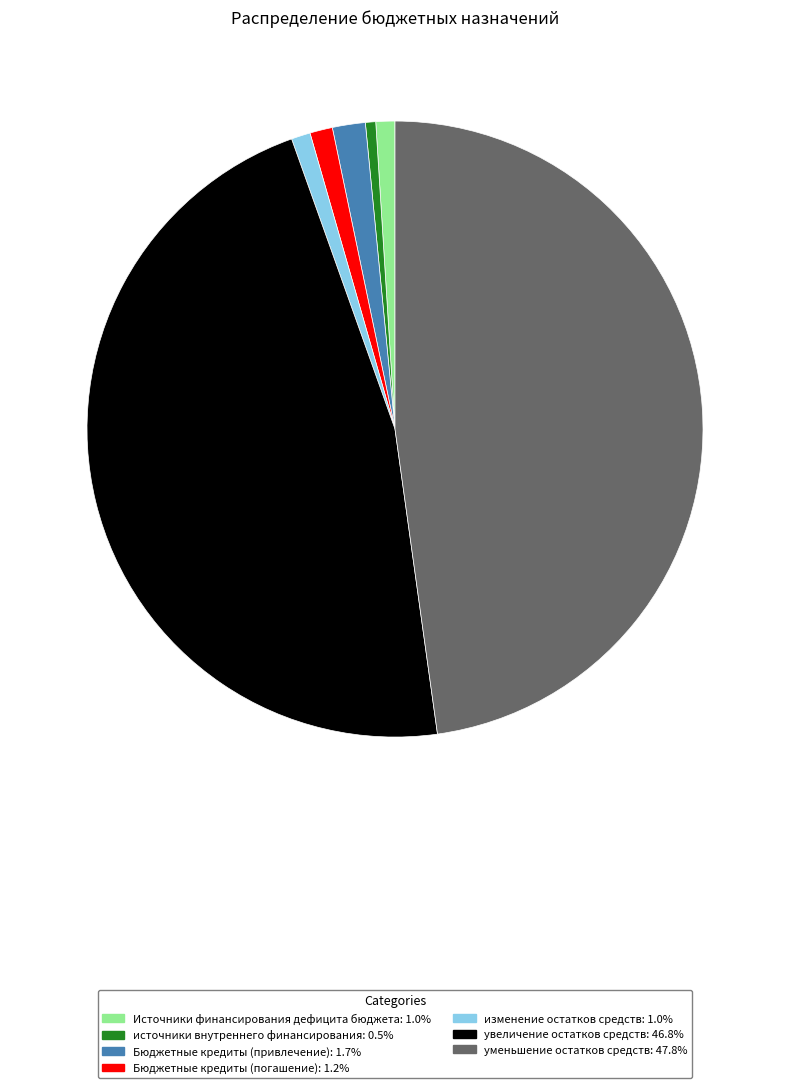

What is the ratio of the value at увеличение остатков средств to the value at источники внутреннего финансирования?

86.6